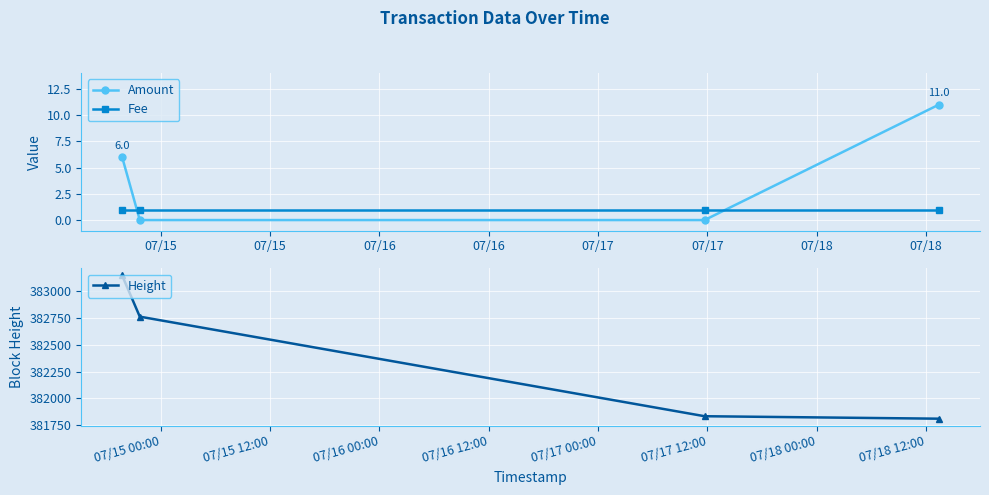

True or false: Fee and Height cross at least once.

False